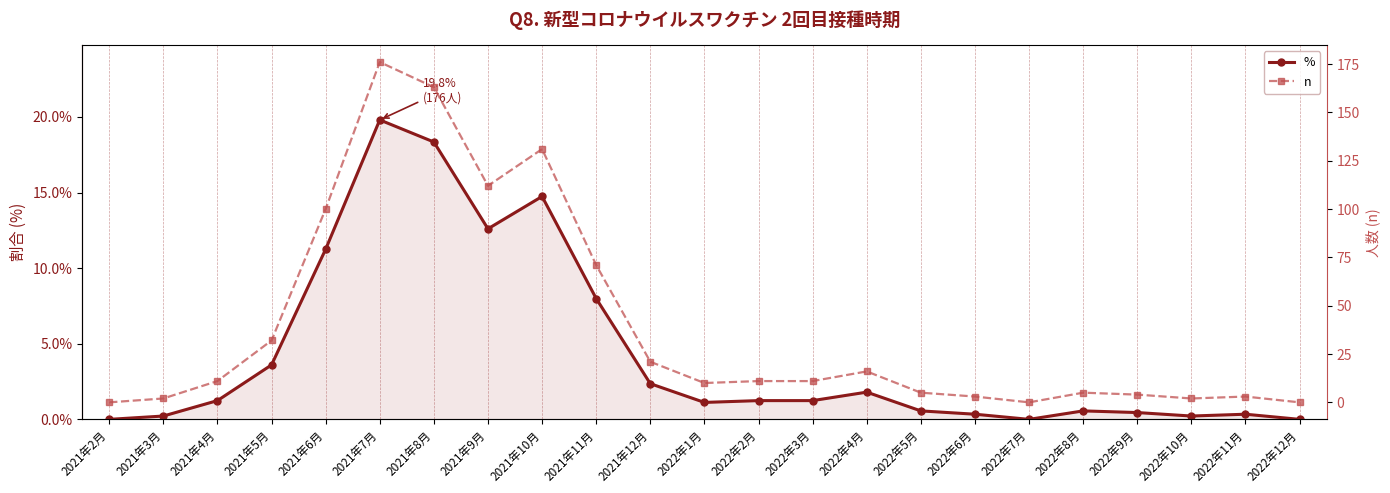

What is the label of the 18th point from the left?

2022年7月